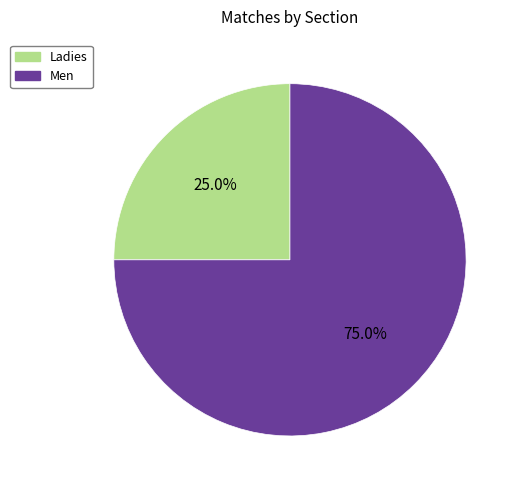

To the nearest percent, what portion does Men represent?

75%